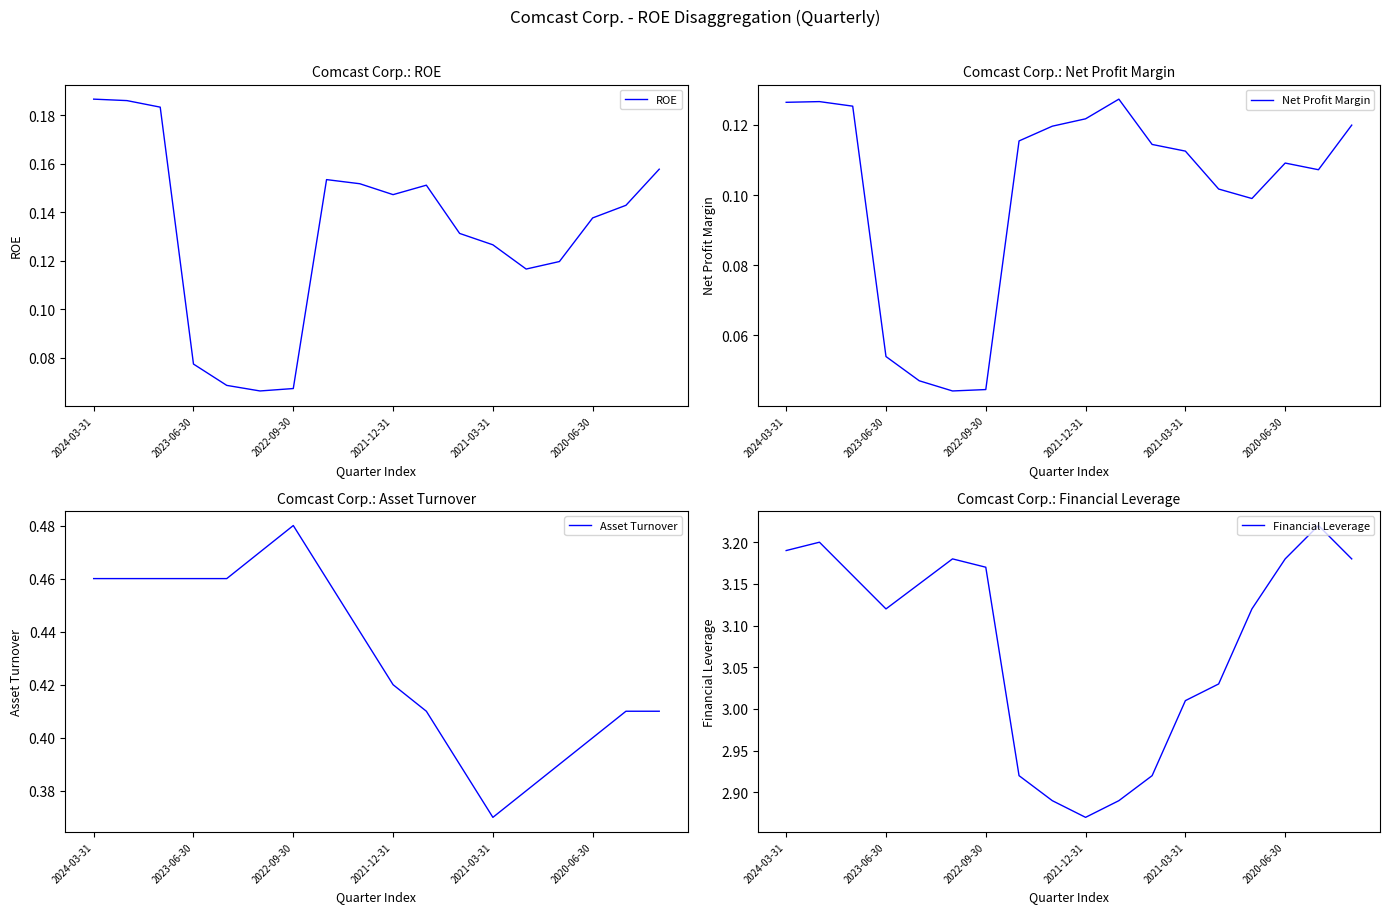

True or false: ROE has a value of 0.0 at 2021-03-31.

False